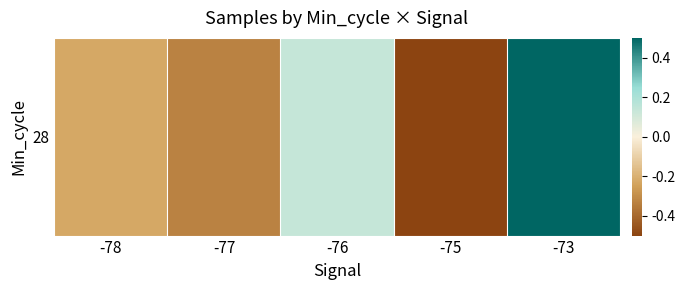

What is the sum of all values?

-0.4